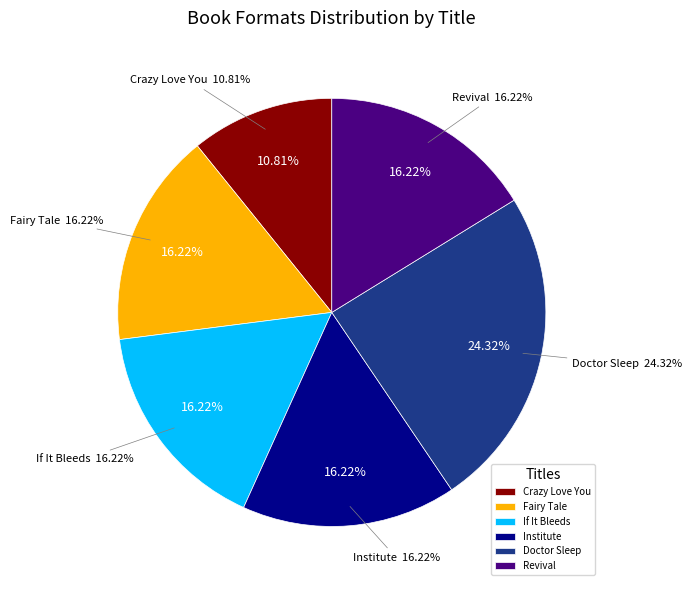

Which category has the smallest portion of the pie?

Crazy Love You